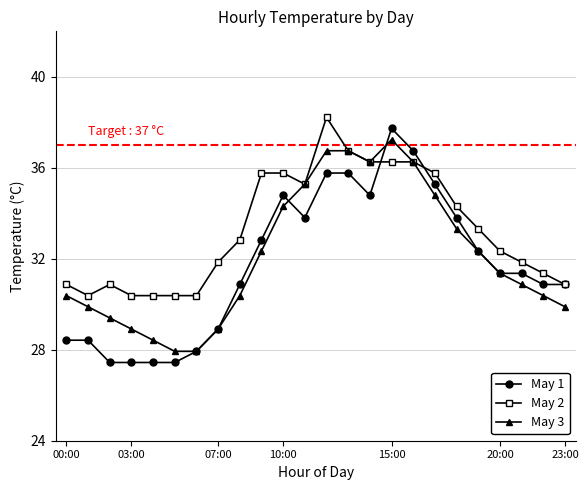

Which series has the largest total across all categories?

May 2